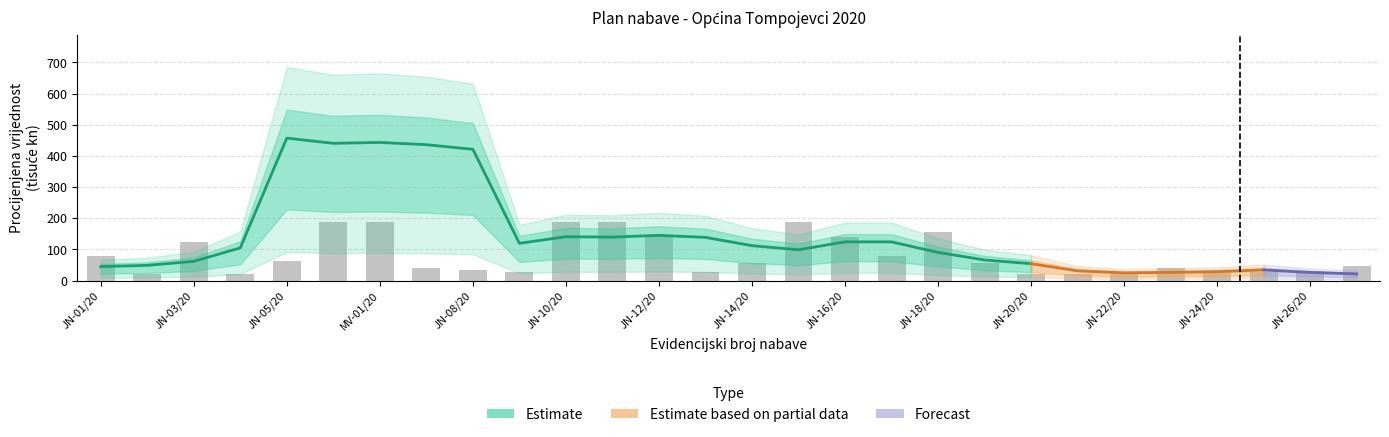

The chart shows a value of 61.8 at JN-03/20. True or false?

True